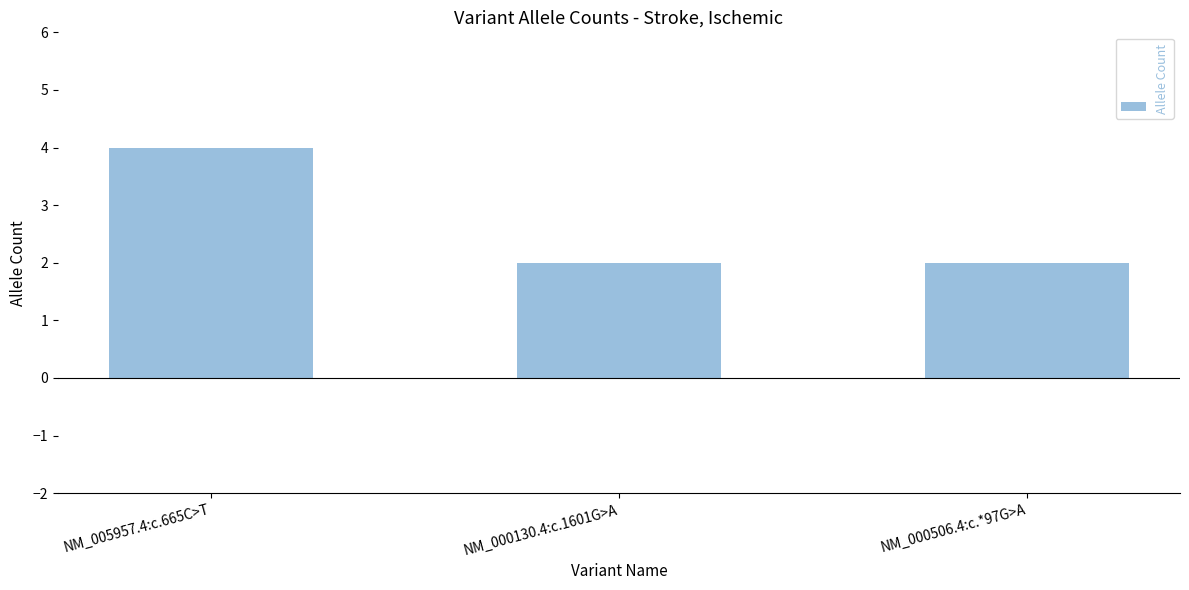

What is the label of the 2nd bar from the right?

NM_000130.4:c.1601G>A